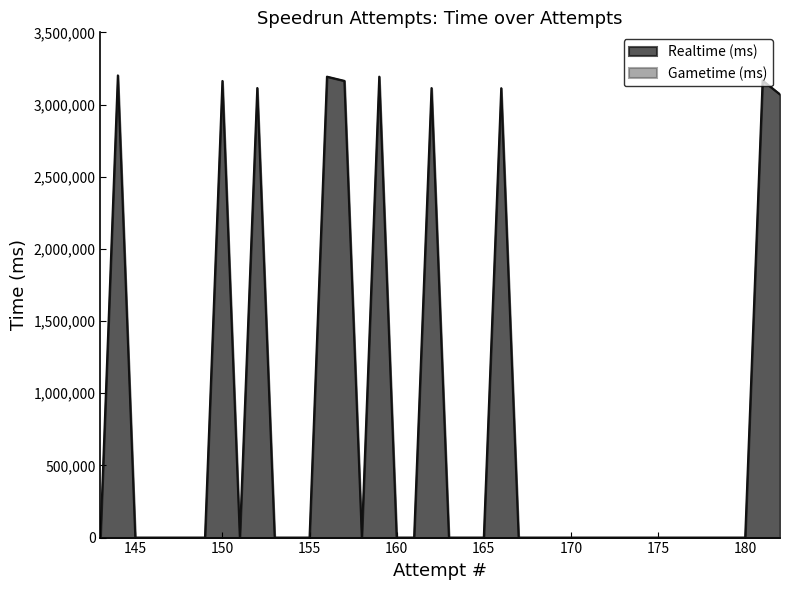

List the labels in order of value, largest first.

144, 156, 159, 181, 157, 150, 152, 162, 166, 182, 180, 179, 178, 177, 176, 175, 174, 173, 172, 171, 170, 169, 168, 167, 165, 164, 163, 161, 160, 158, 155, 154, 153, 151, 149, 148, 147, 146, 145, 143